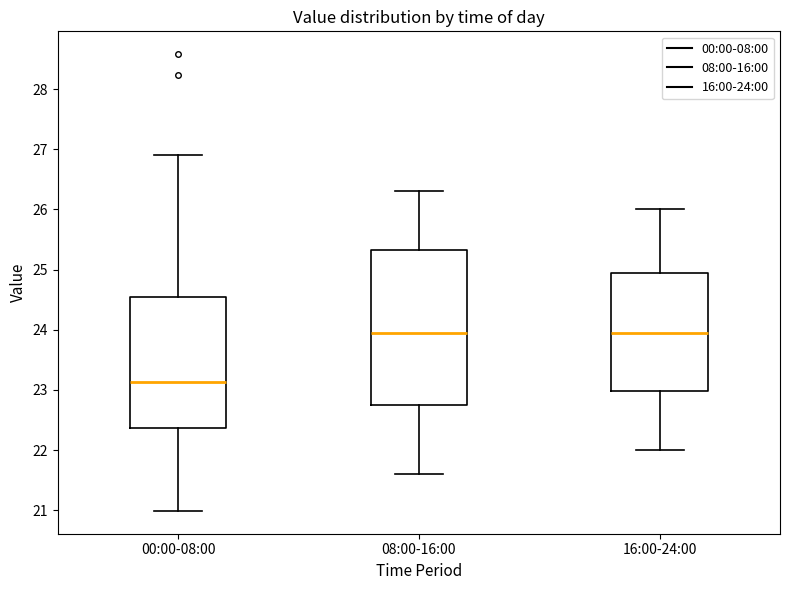

Where does the lower whisker of the box for 00:00-08:00 end on the y-axis? The values are not printed on the chart, so give them approximately, as read against the axis.

21.0